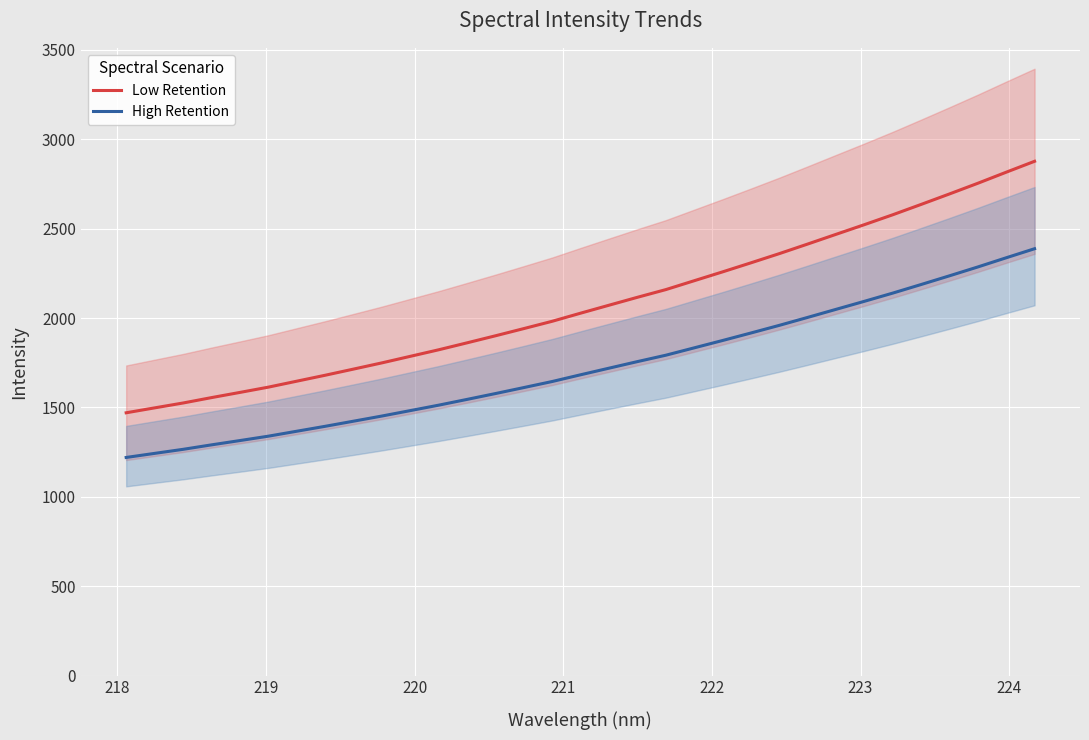

True or false: Low Retention and High Retention intersect in this chart.

False